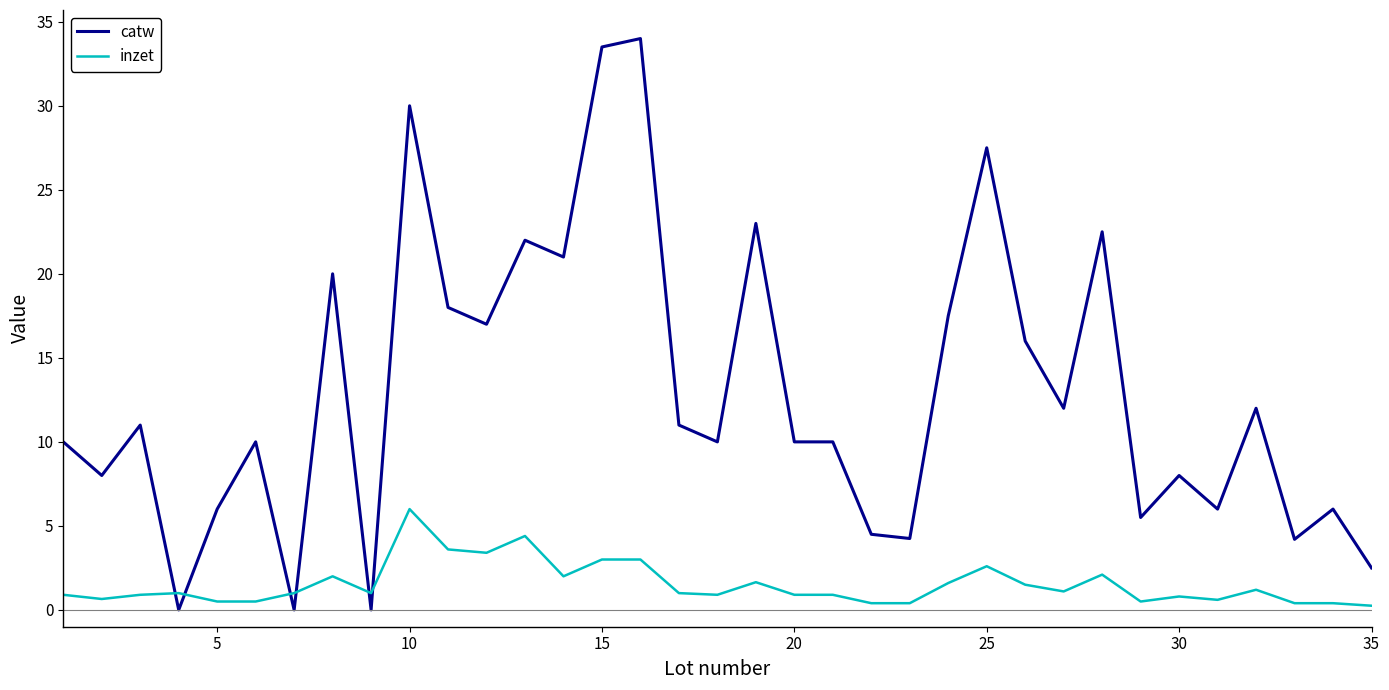

Which series ends up on top after the final intersection of catw and inzet?

catw